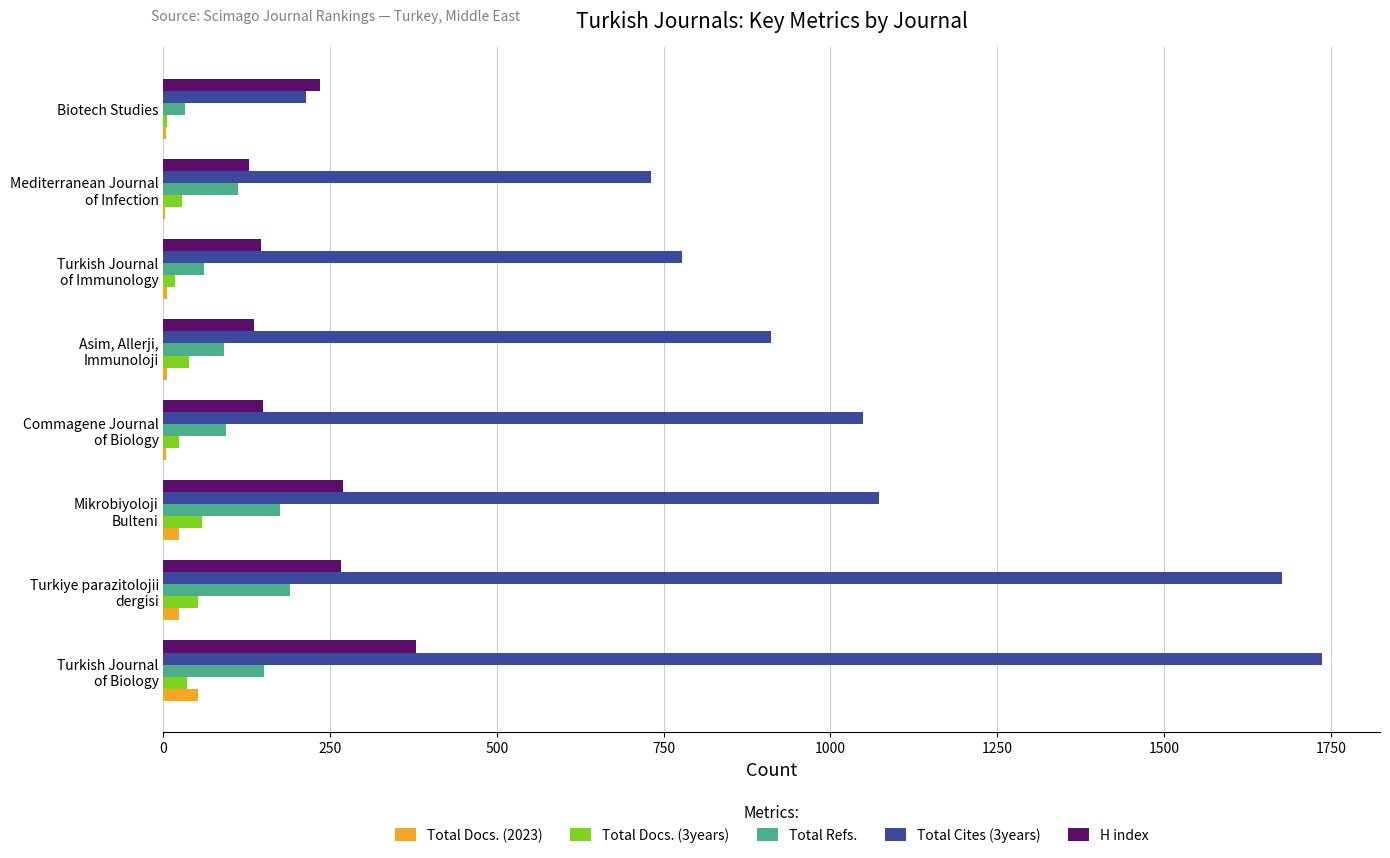

Which series has the largest total across all categories?

Total Cites (3years)